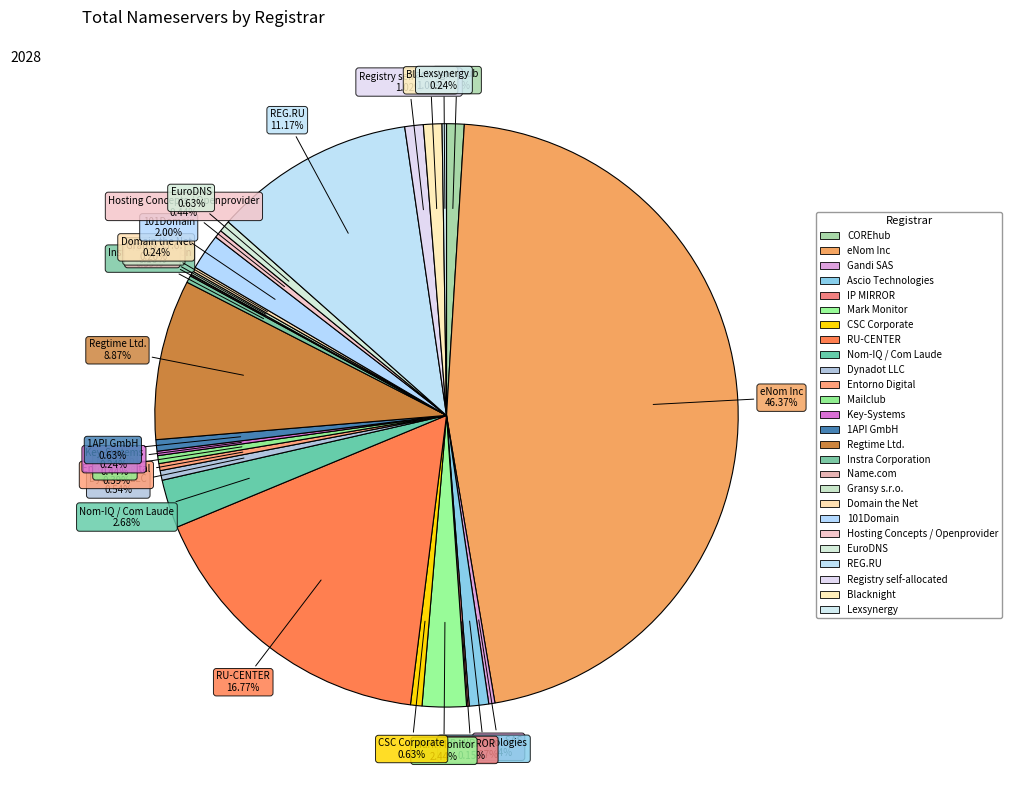

What portion of the pie excludes CSC Corporate?

99.4%